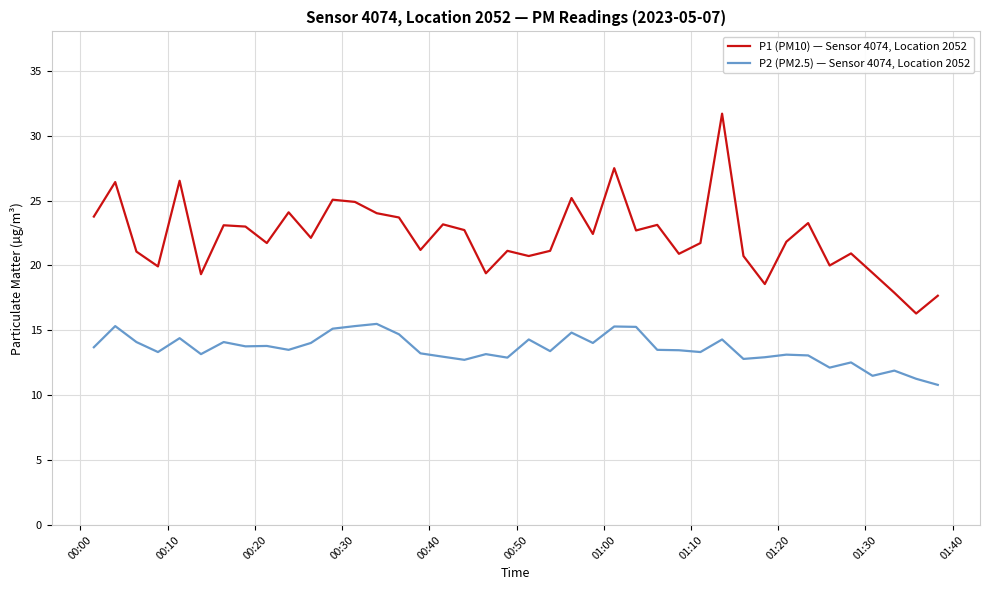

What is the minimum value for P2 (PM2.5) — Sensor 4074, Location 2052?

10.8